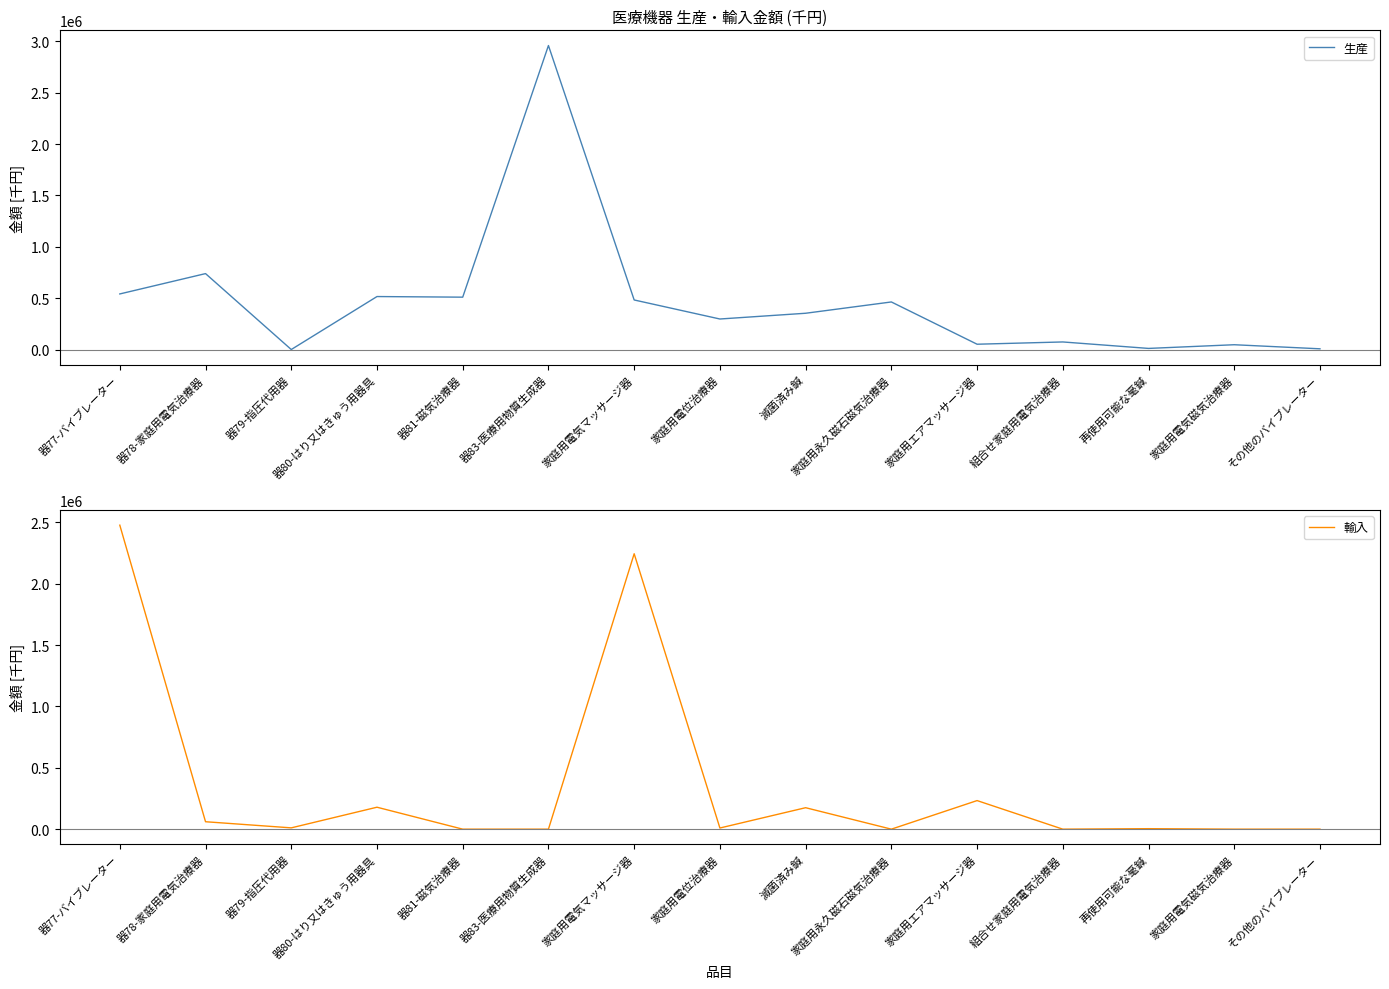

Where do 生産 and 輸入 first cross each other?

器77-バイブレーター and 器78-家庭用電気治療器